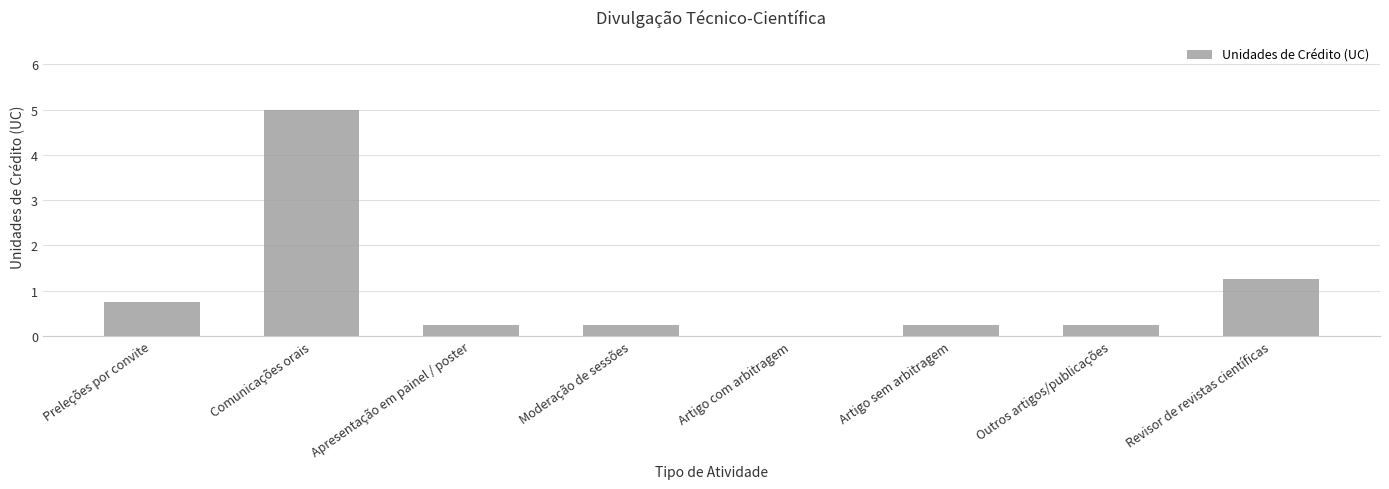

How many values exceed 0?

7